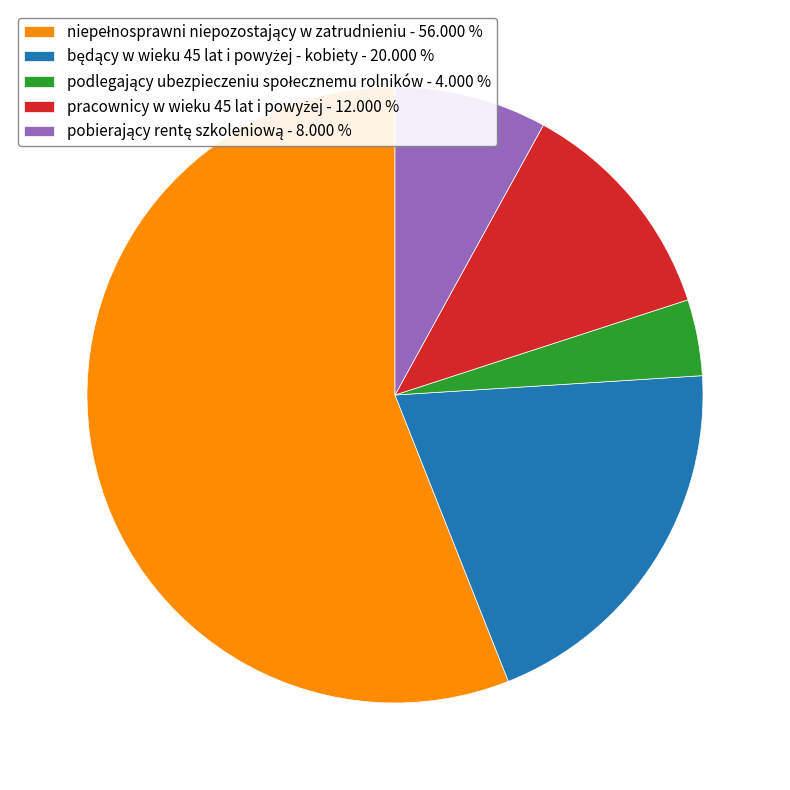

Is there a majority slice in this chart?

Yes